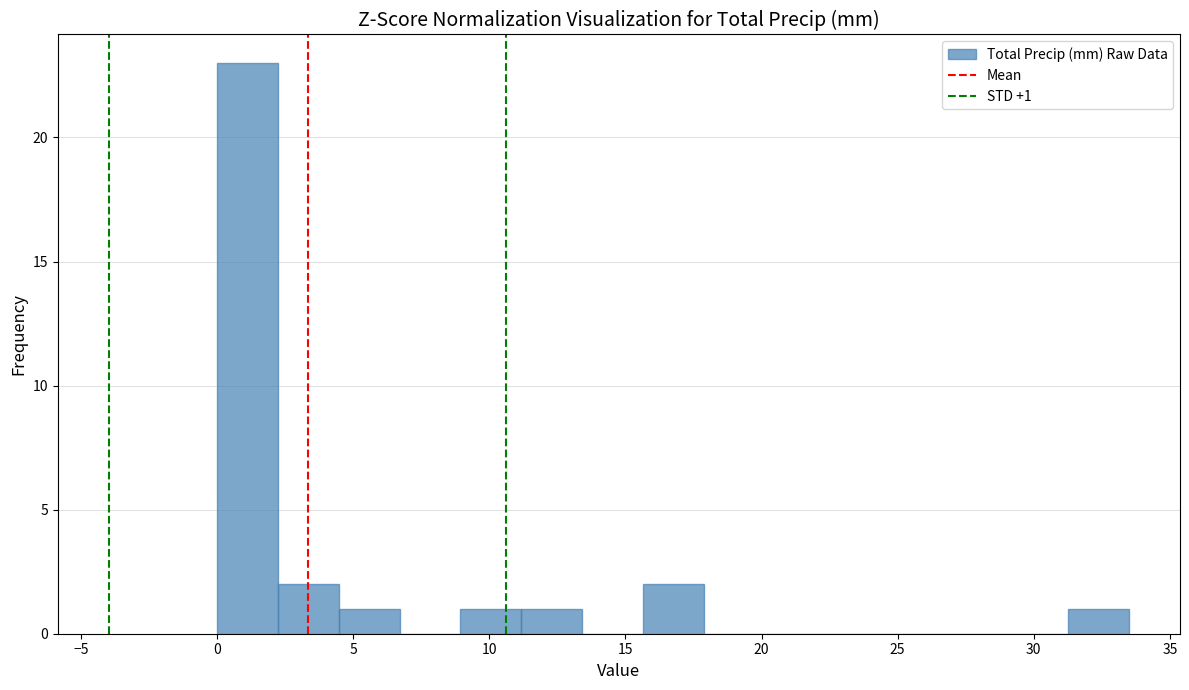

Over which range of the x-axis is the bar tallest?

0.0 to 2.0